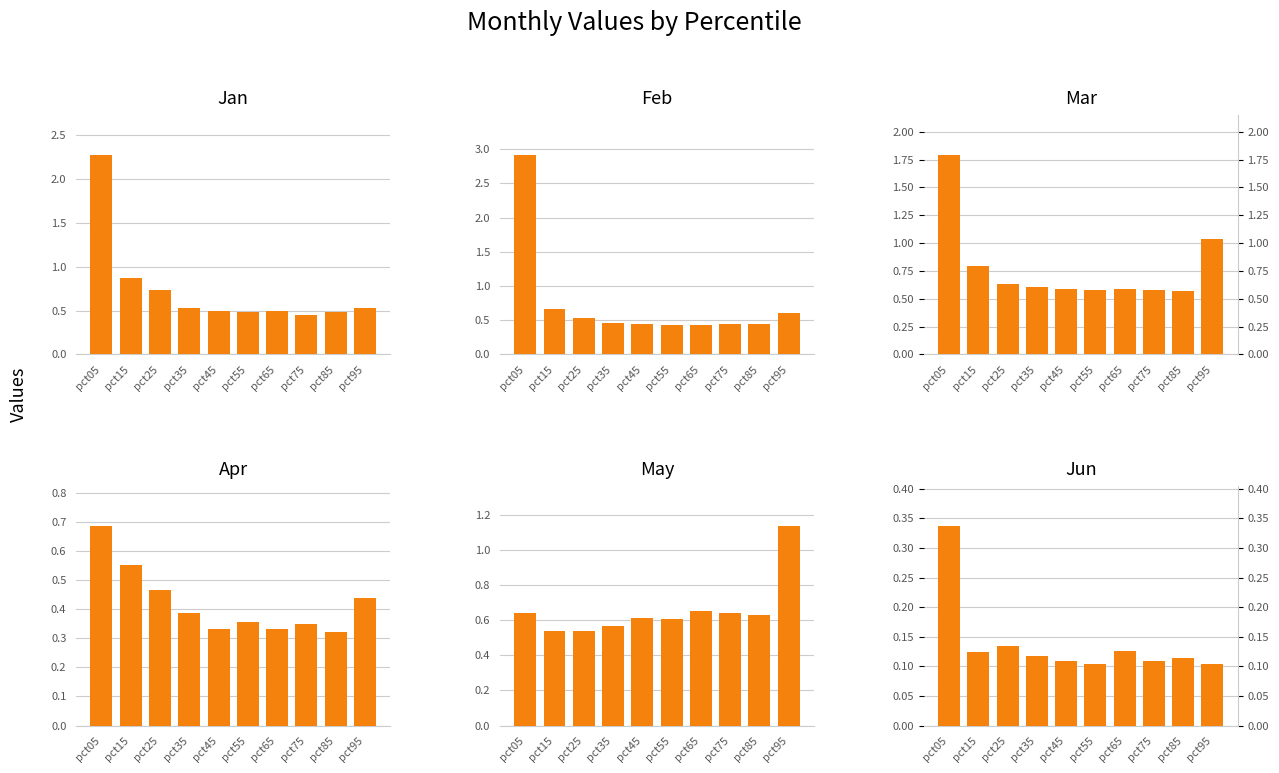

What is the sum of the Feb values at pct25 and pct55?

1.0